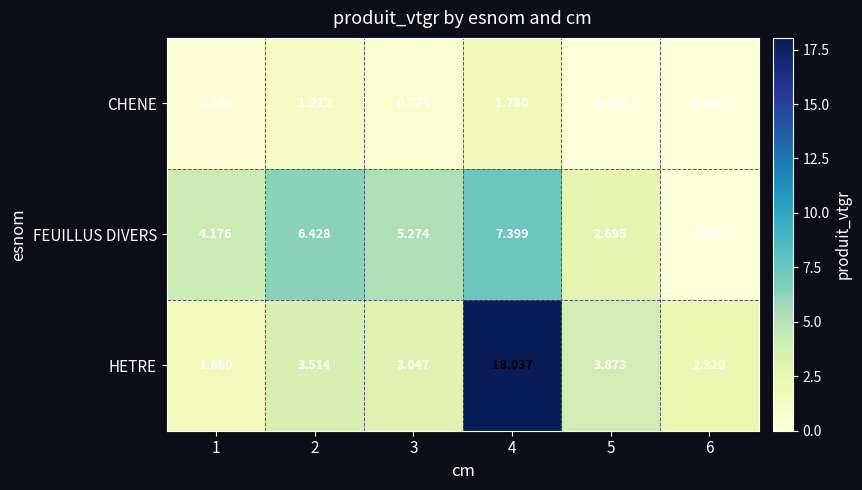

Which series has the largest range (max minus min)?

HETRE